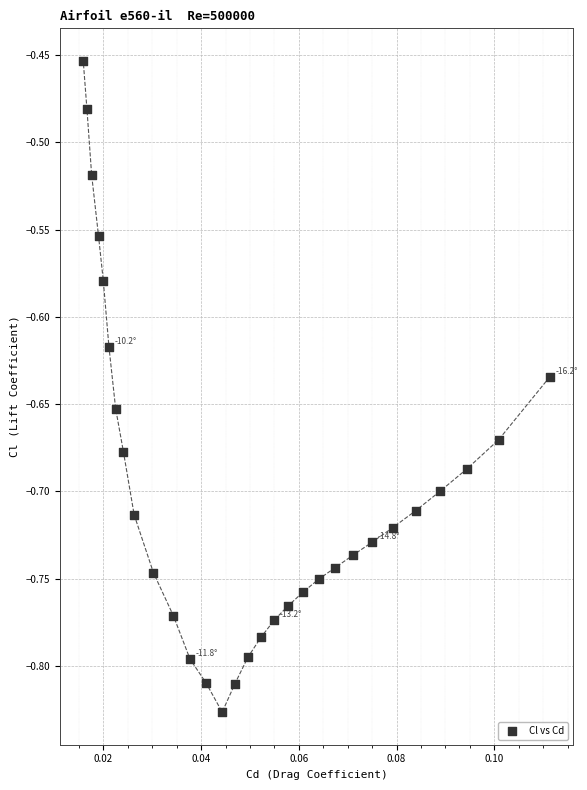

What is the range of Y values (max minus min)?

0.4